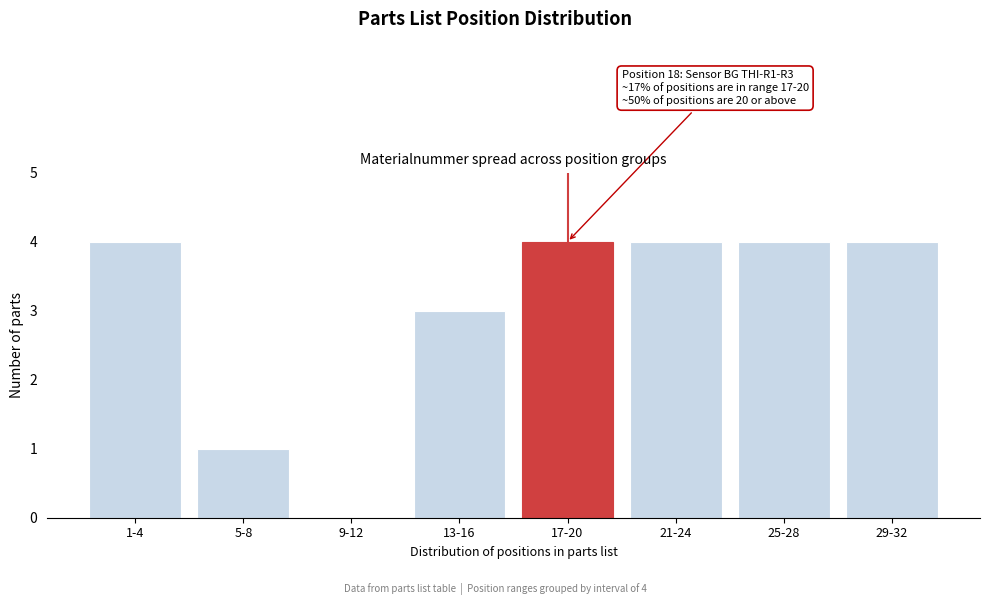

Reading left to right, transcribe all the data shown in this chart.

1-4=4	5-8=1	9-12=0	13-16=3	17-20=4	21-24=4	25-28=4	29-32=4